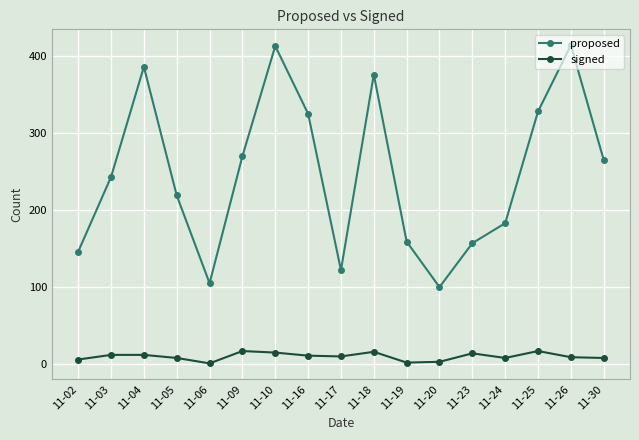

Which series has the widest spread of values?

proposed